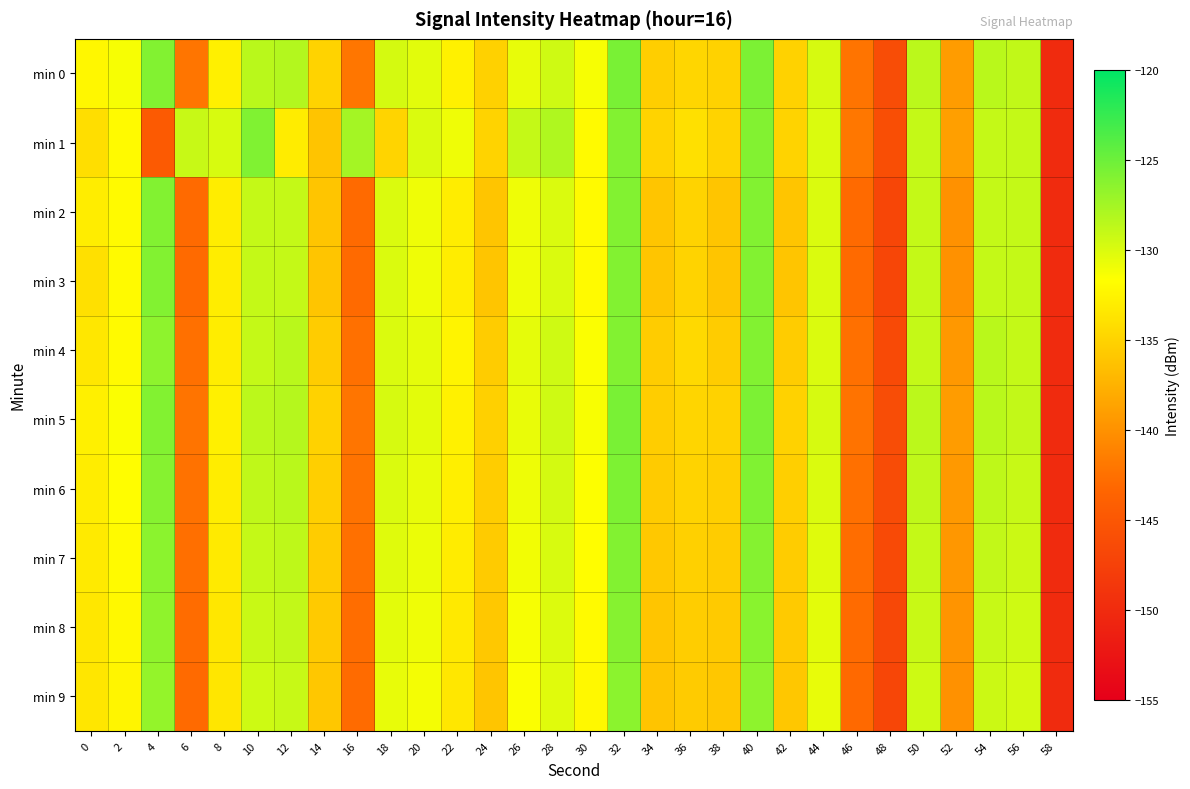

What is the spread (max minus min) of values at 26?

2.5